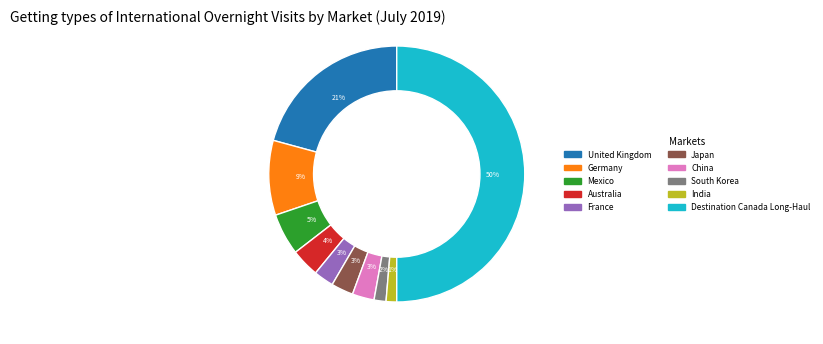

Which has a higher value, China or United Kingdom?

United Kingdom